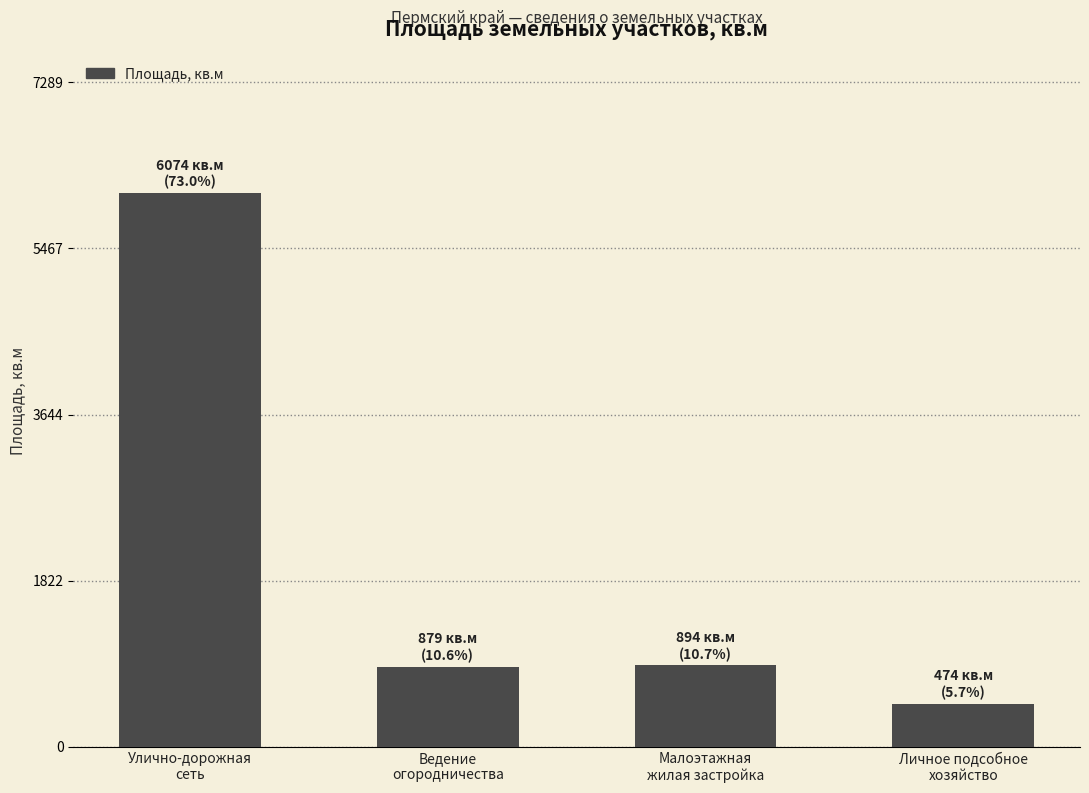

At which category does the chart reach its peak across all series?

Улично-дорожная
сеть